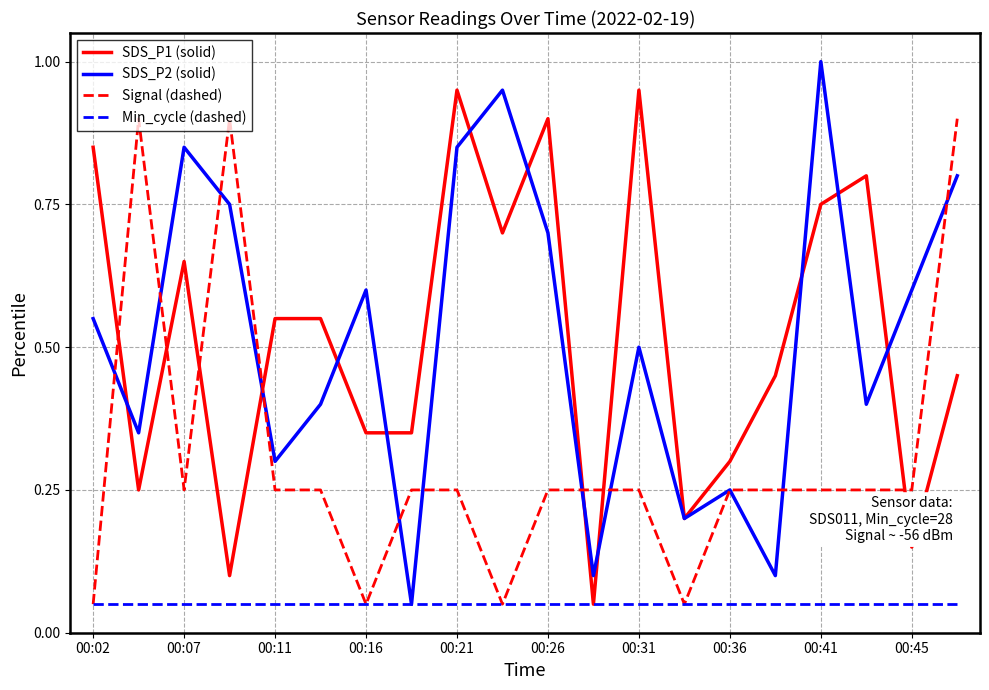

After their last crossing, which series has the higher values: SDS_P1 (solid) or Signal (dashed)?

Signal (dashed)